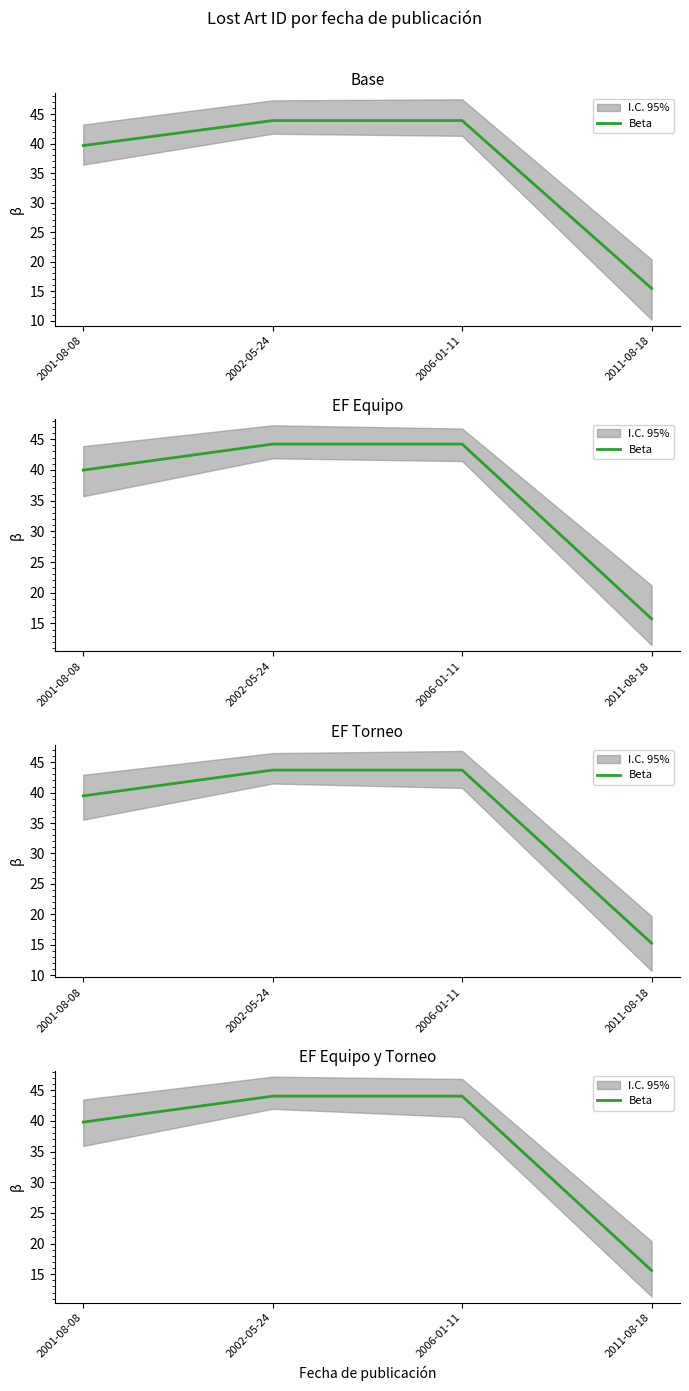

The chart shows a value of 53.7 at 2001-08-08. True or false?

False